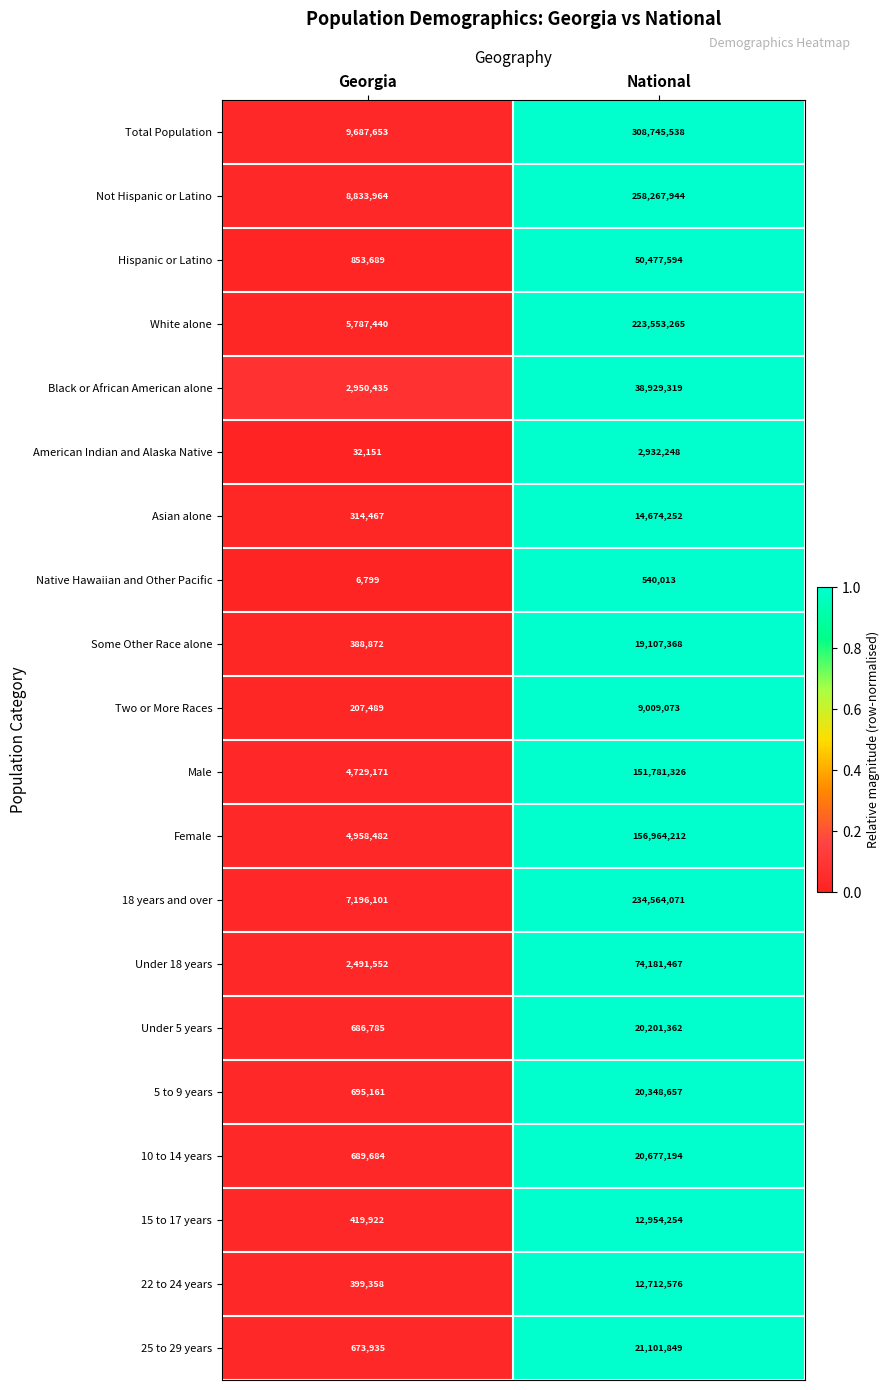

Between Georgia and National, which series saw the biggest shift?

Total Population